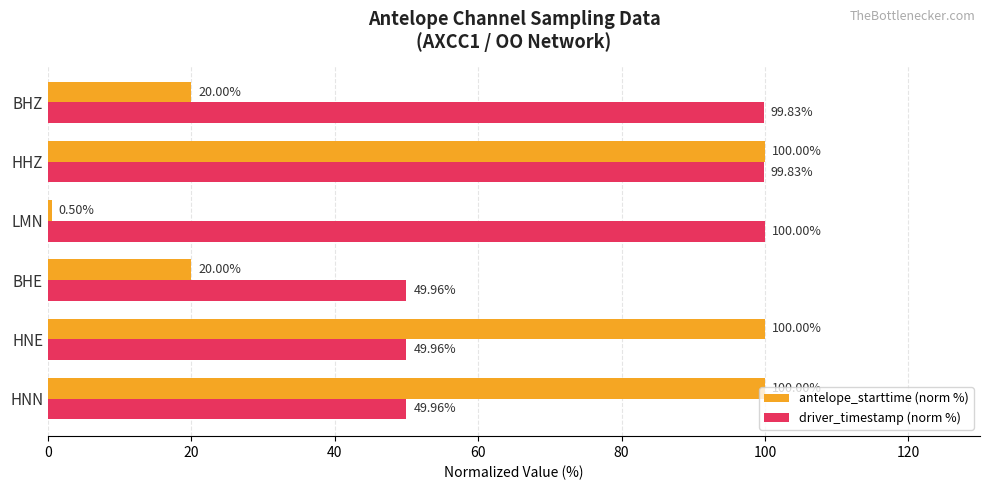

Is the value of antelope_starttime (norm %) at HHZ greater than the value of driver_timestamp (norm %) at HNE?

Yes